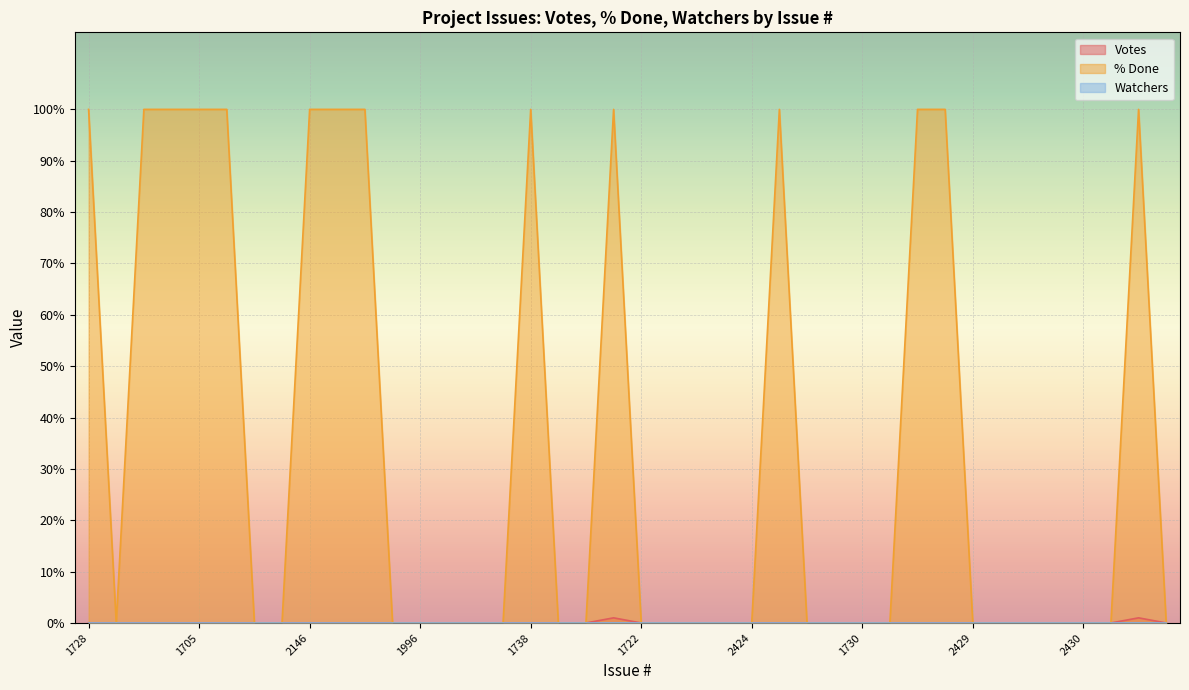

How many interior local peaks does the Votes series have?

2